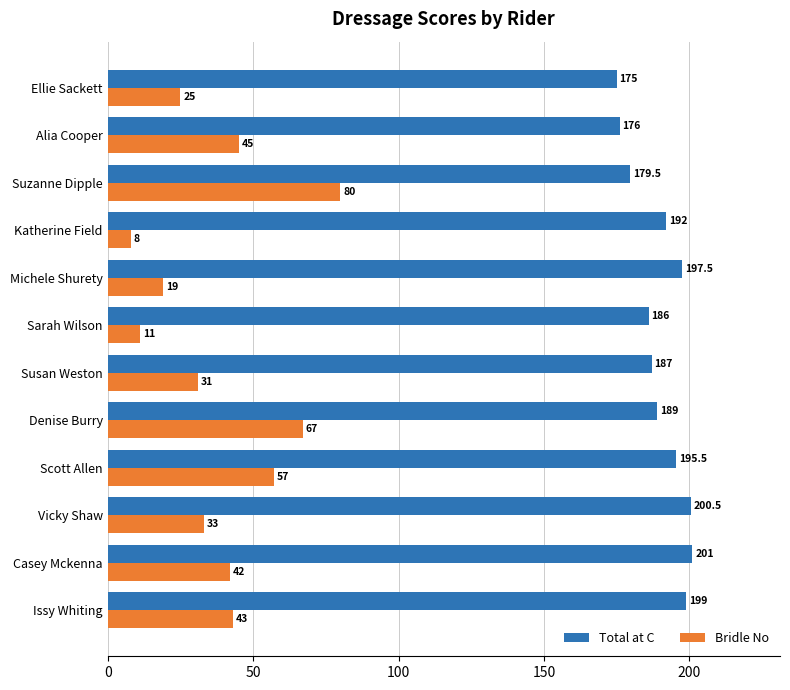

What is the difference between the maximum and minimum values in the Total at C series?

26.0